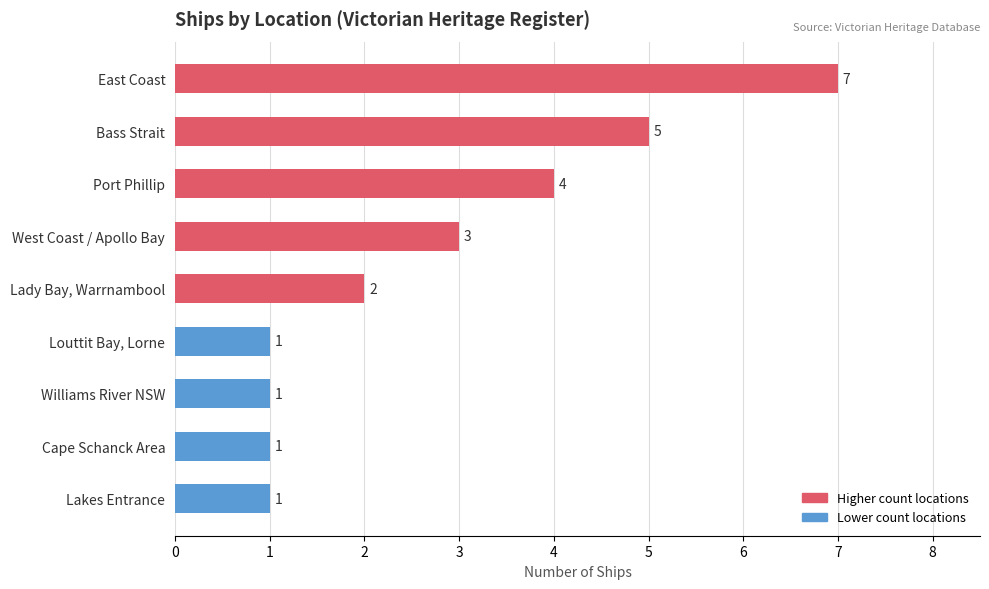

What is the smallest value displayed?

1